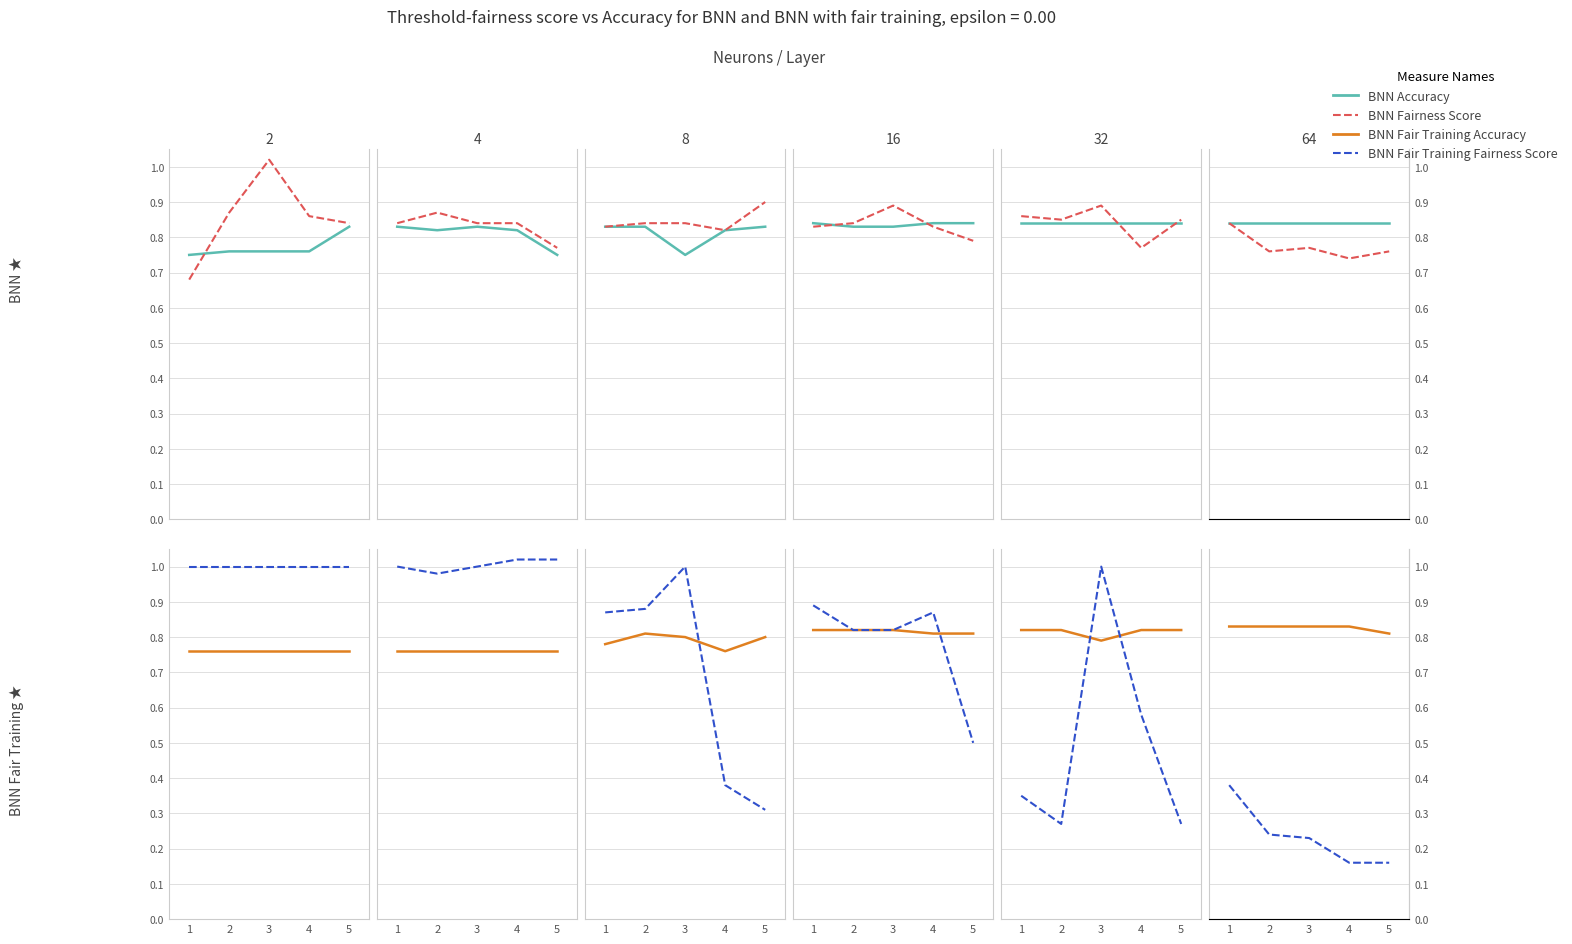

How many series are shown in this chart?

4